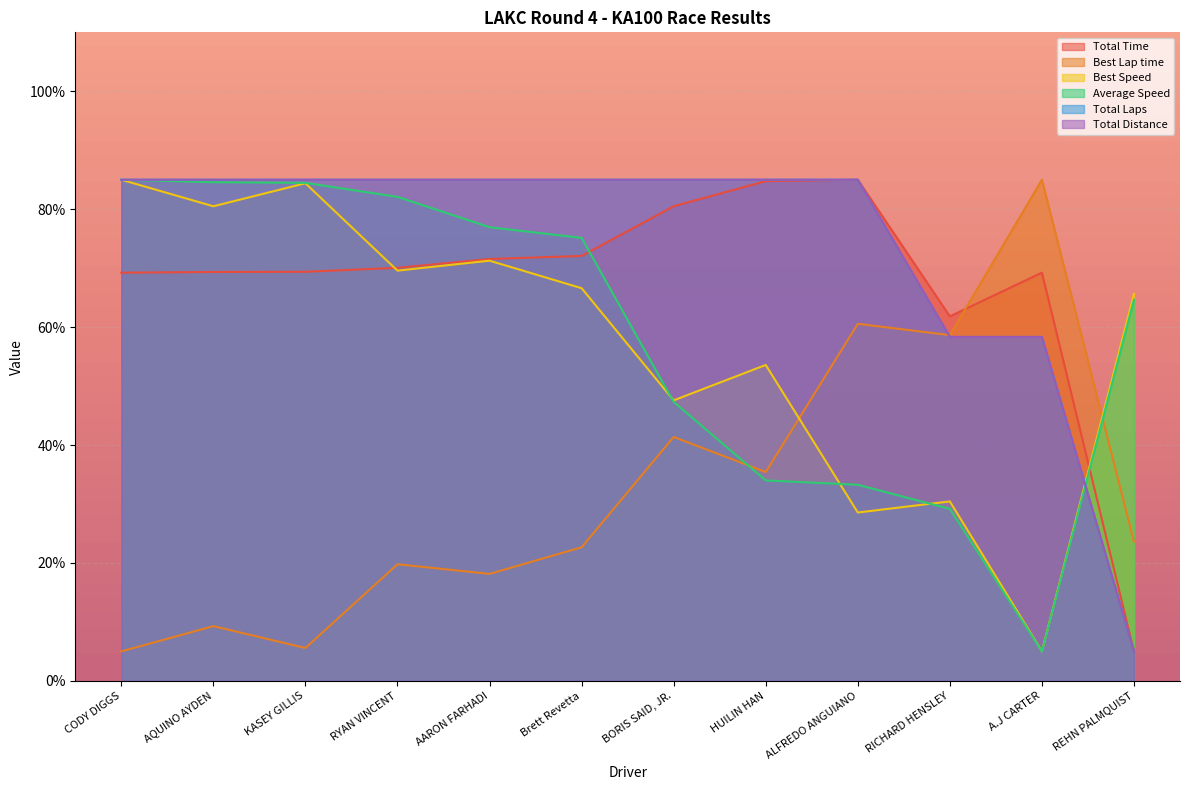

The value of Average Speed at RYAN VINCENT is 138.2. True or false?

False